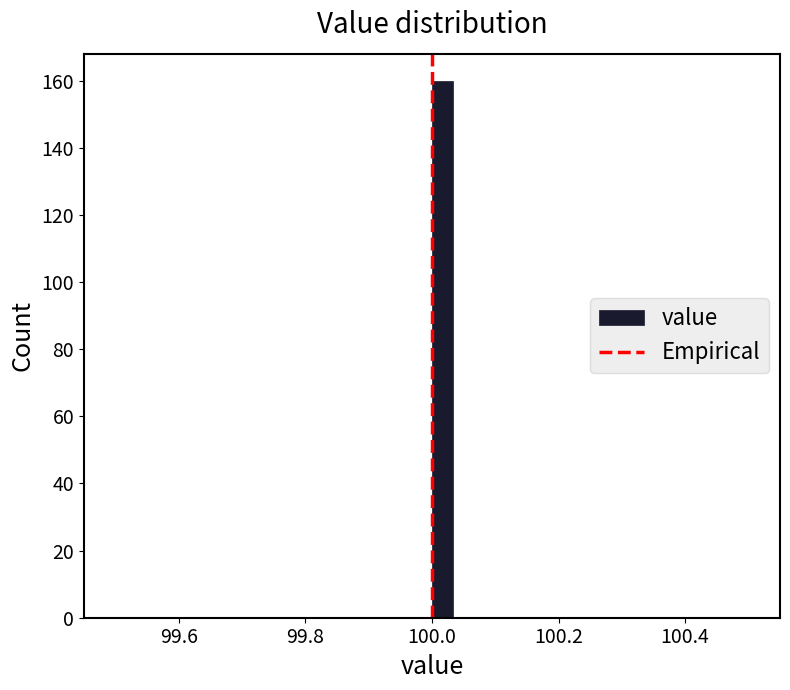

Around what value on the x-axis is the tallest bar? Give the approximate position of its centre, as read against the axis.

100.02